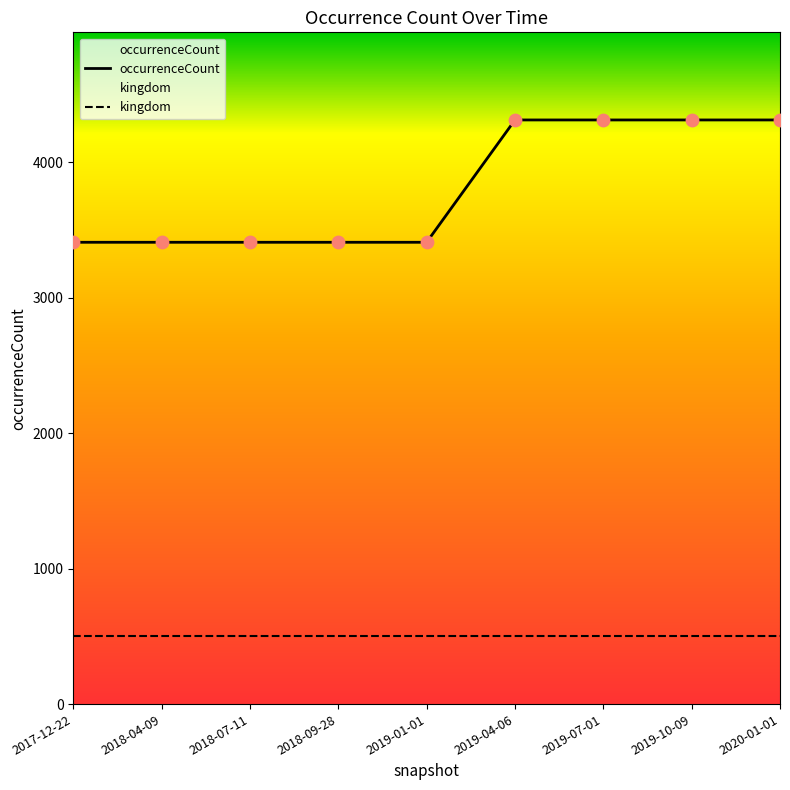

Which series reaches the minimum Y coordinate?

kingdom